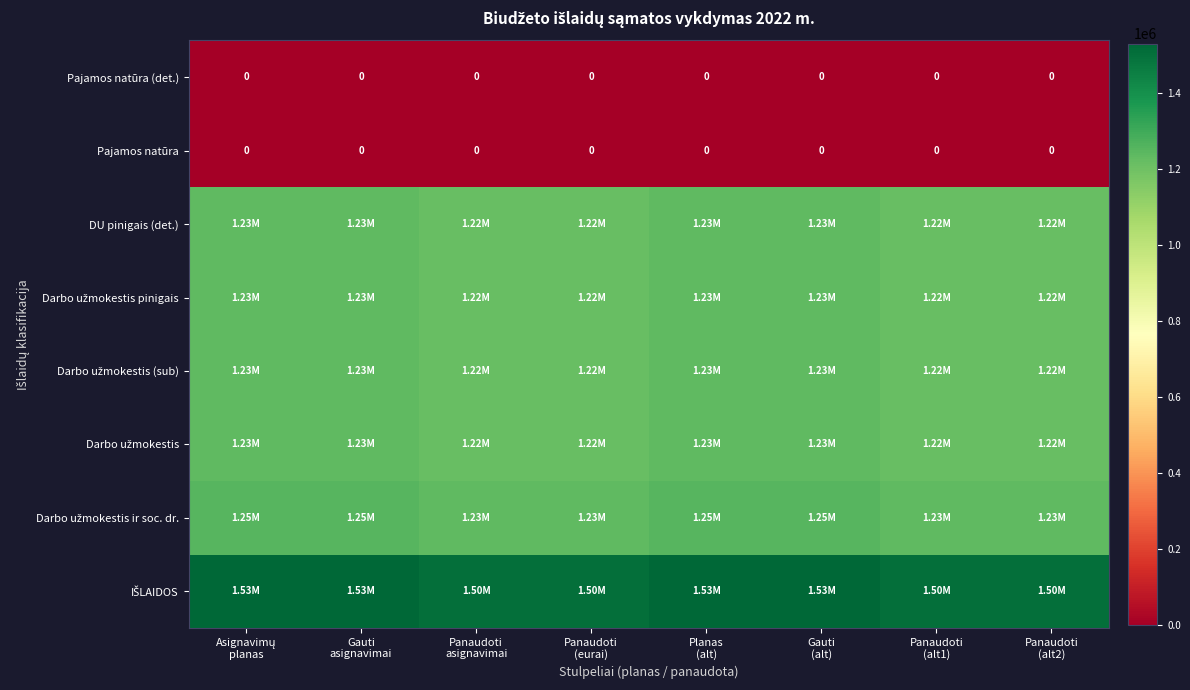

What is the average value of the Darbo užmokestis (sub) series?

1224605